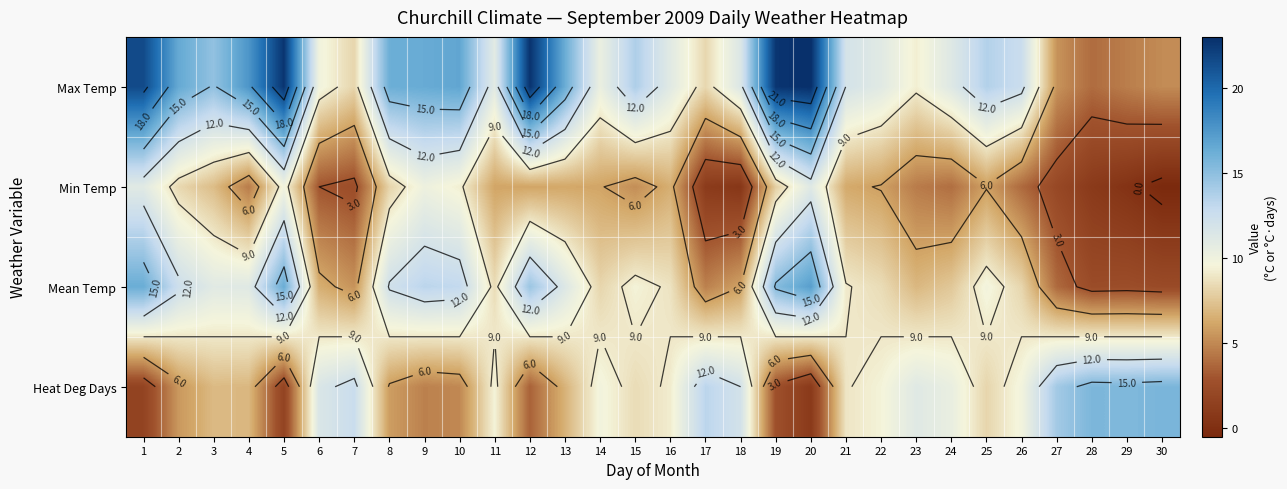

Rank the series by their maximum value, from lowest to highest.

Min Temp, Heat Deg Days, Mean Temp, Max Temp